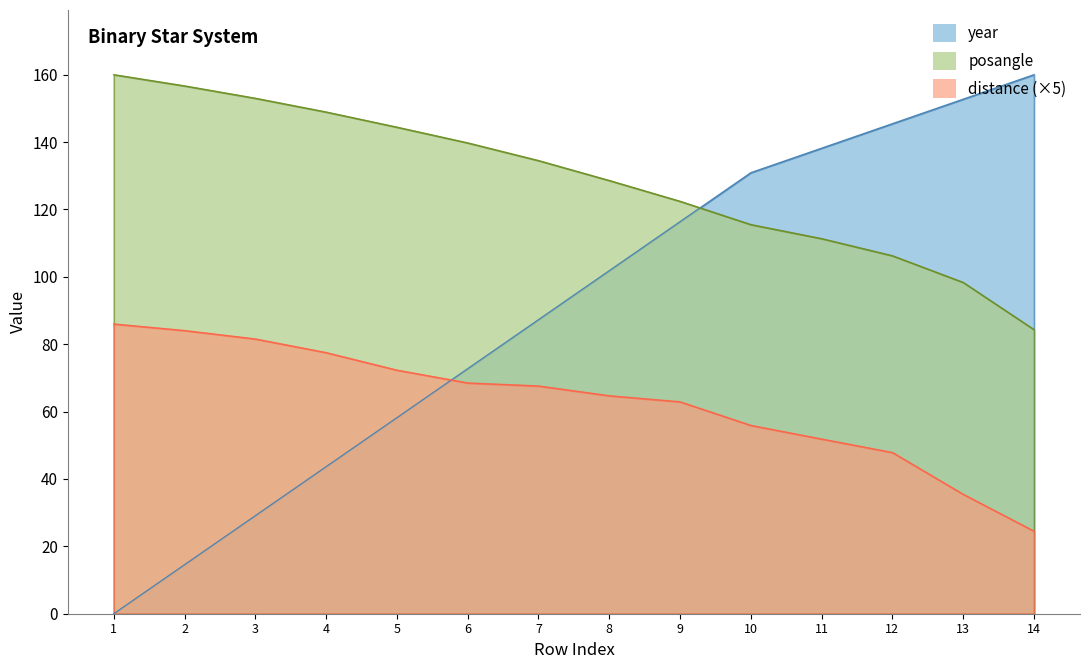

At how many categories does at least one series exceed 35?

14